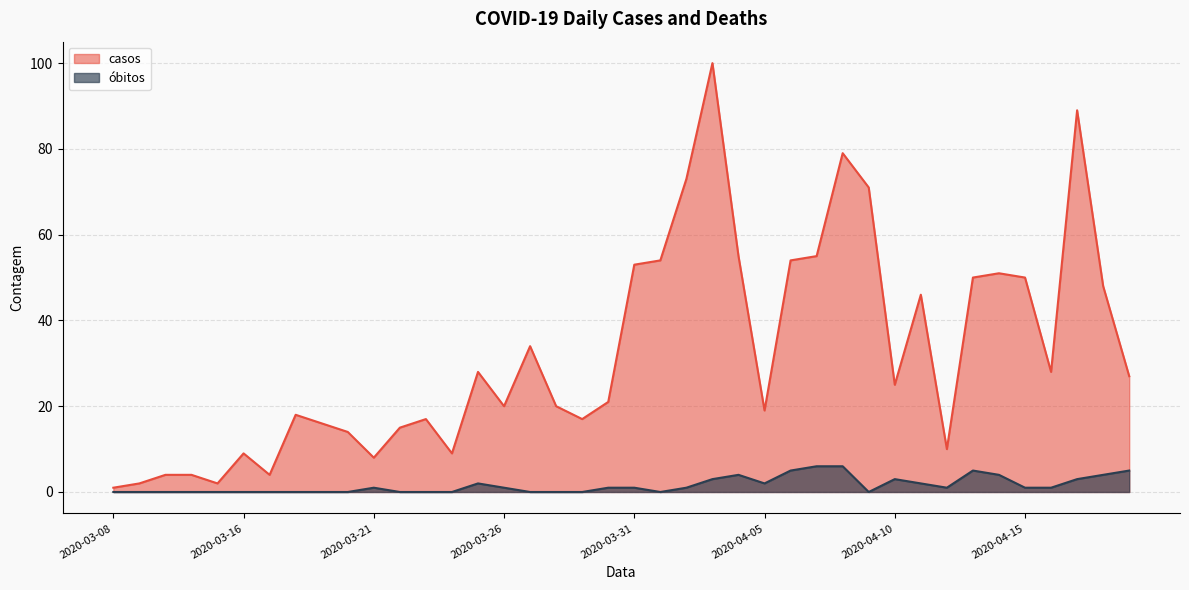

What is the sum of the casos values at 2020-03-16 and 2020-04-02?

82